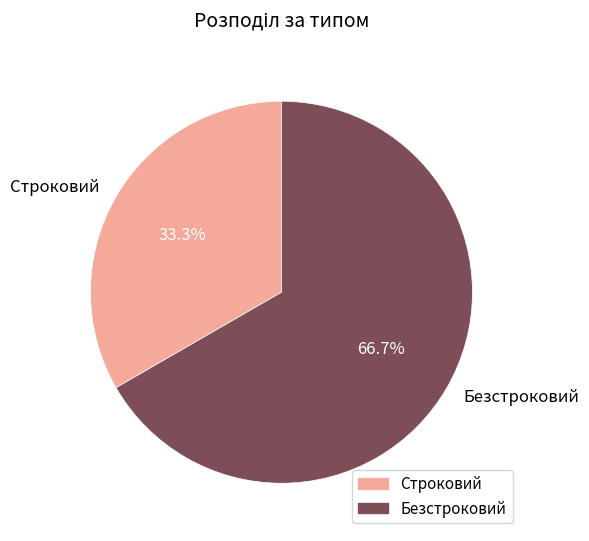

To the nearest percent, what portion does Строковий represent?

33%